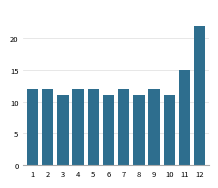

Reading left to right, list all the values displayed in this chart.

1=12	2=12	3=11	4=12	5=12	6=11	7=12	8=11	9=12	10=11	11=15	12=22